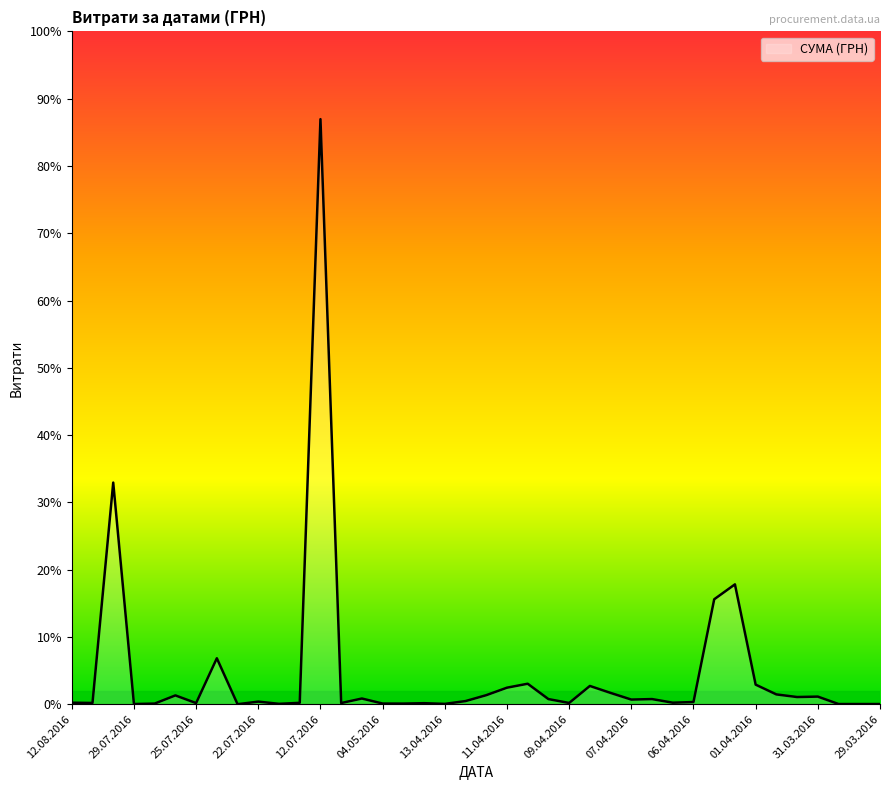

Reading left to right, what are all the values shown in this chart?

12.08.2016=775.0	09.08.2016=633.1	04.08.2016=111990.4	29.07.2016=97.8	28.07.2016=331.6	26.07.2016=4460.0	25.07.2016=574.6	24.07.2016=23228.0	24.07.2016=11.2	22.07.2016=1321.3	14.07.2016=200.8	14.07.2016=708.4	12.07.2016=295638.6	09.06.2016=600.0	17.05.2016=2886.0	04.05.2016=339.4	25.04.2016=323.2	18.04.2016=527.8	13.04.2016=173.9	12.04.2016=1592.4	12.04.2016=4573.8	11.04.2016=8360.4	11.04.2016=10355.9	09.04.2016=2600.0	09.04.2016=633.1	09.04.2016=9235.2	09.04.2016=5720.2	07.04.2016=2354.0	07.04.2016=2607.0	07.04.2016=774.4	06.04.2016=1111.6	01.04.2016=53028.9	01.04.2016=60564.6	01.04.2016=9898.4	31.03.2016=4960.2	31.03.2016=3635.4	31.03.2016=3855.6	29.03.2016=97.8	29.03.2016=100.0	29.03.2016=97.8